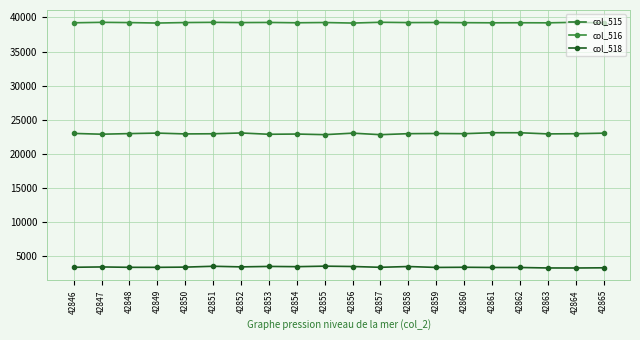

What are all the series names shown in the legend?

col_515, col_516, col_518